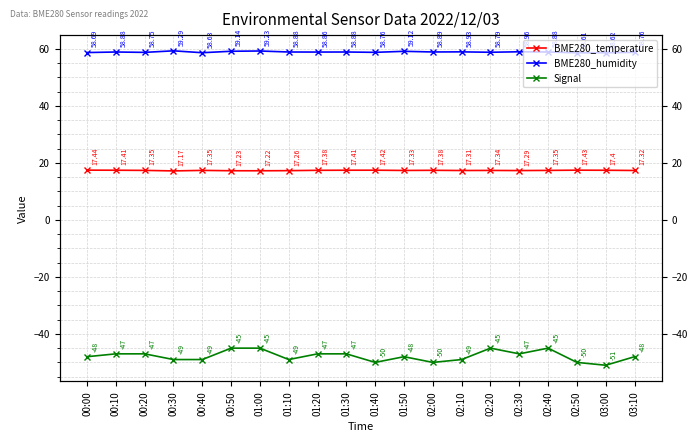

What is the maximum value shown in the chart?

59.3